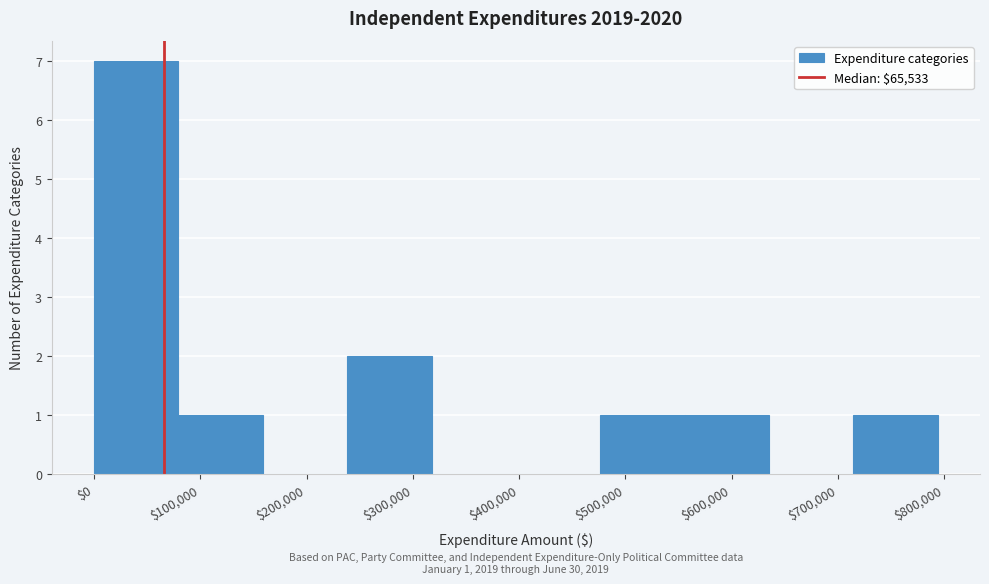

Over which range of the x-axis is the bar tallest?

0 to 80000